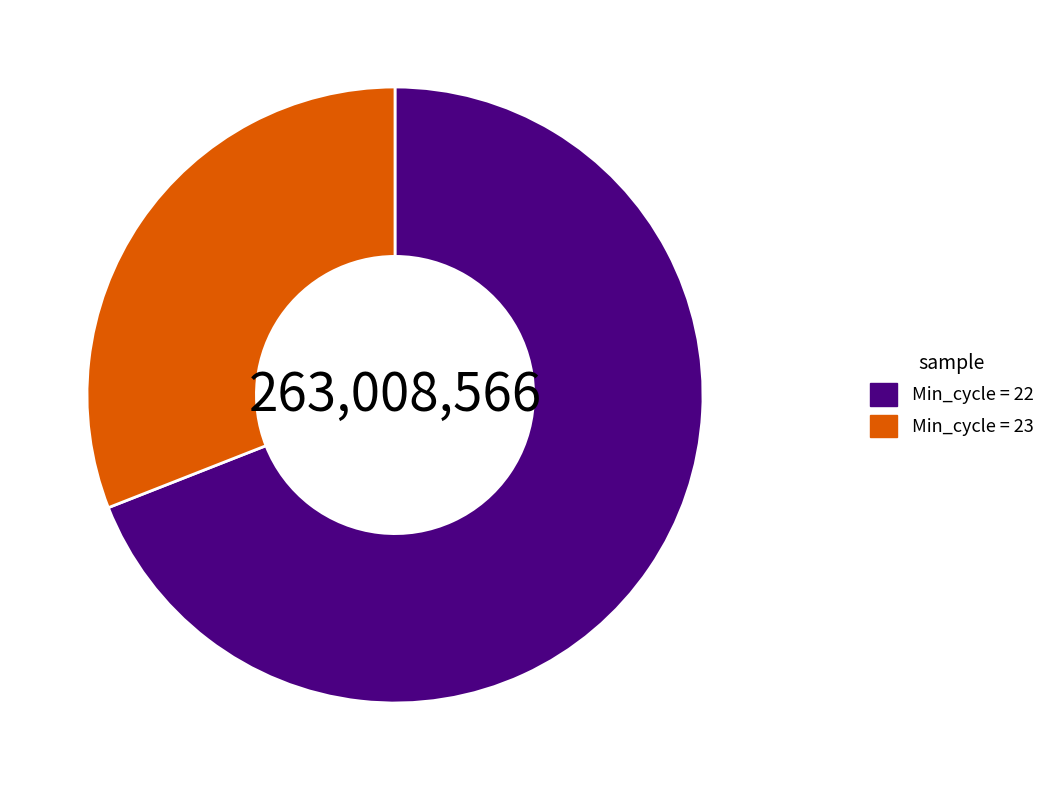

Between Min_cycle = 22 and Min_cycle = 23, which is larger?

Min_cycle = 22